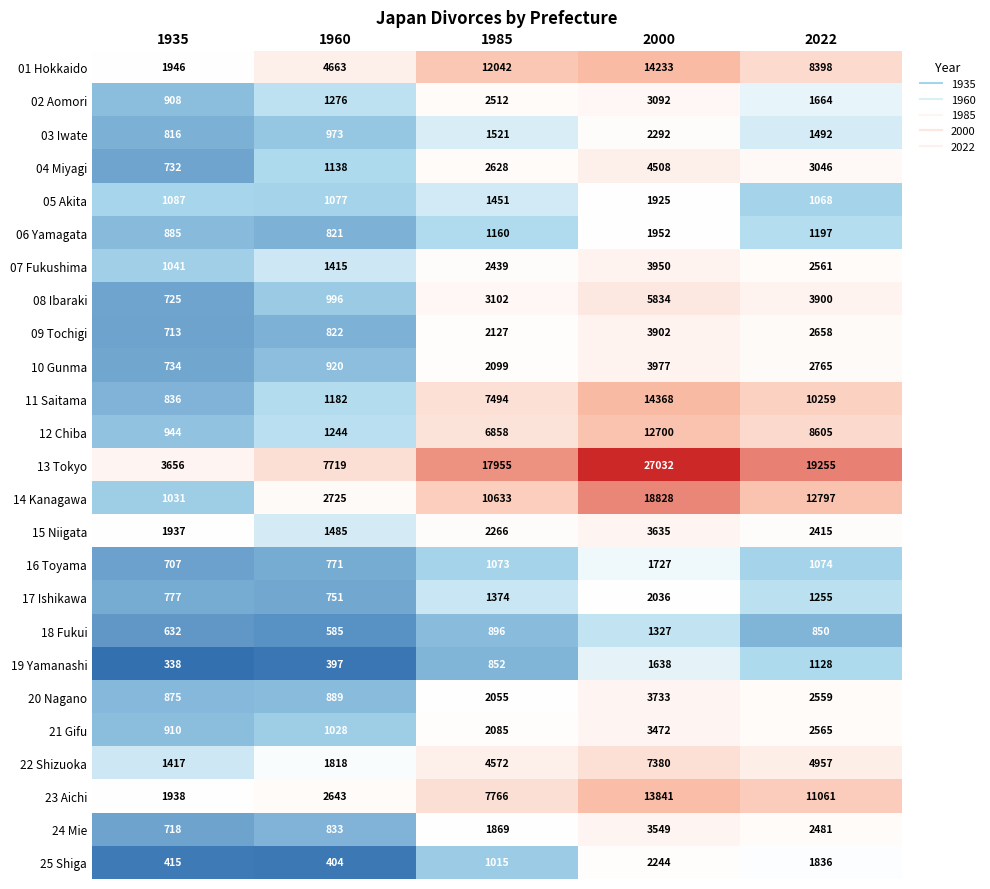

Read the 07 Fukushima value at 1960.

1415